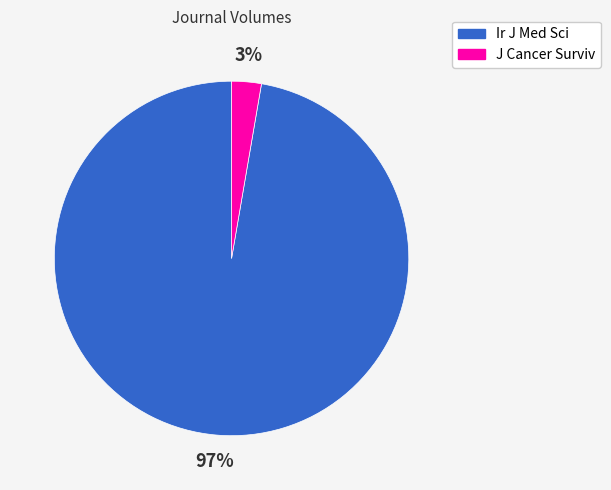

Does Ir J Med Sci represent more than half of the total?

Yes